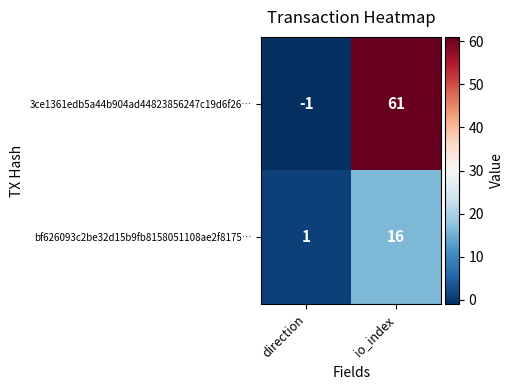

List the series in order of their peak value, lowest first.

bf626093c2be32d15b9fb8158051108ae2f8175…, 3ce1361edb5a44b904ad44823856247c19d6f26…